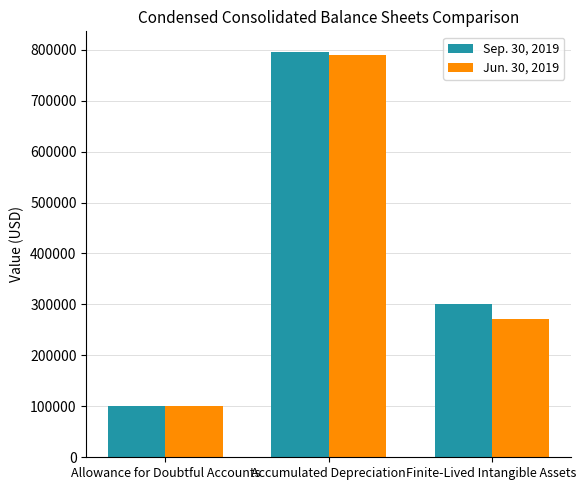

List the series in order of their overall mean, lowest first.

Jun. 30, 2019, Sep. 30, 2019